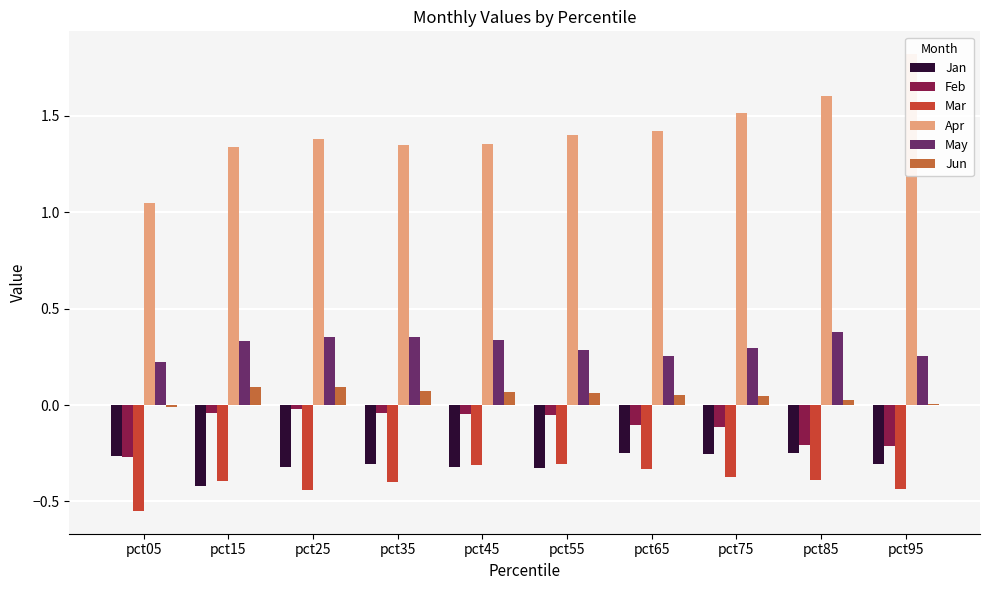

True or false: Feb has a value of -0.0 at pct45.

True